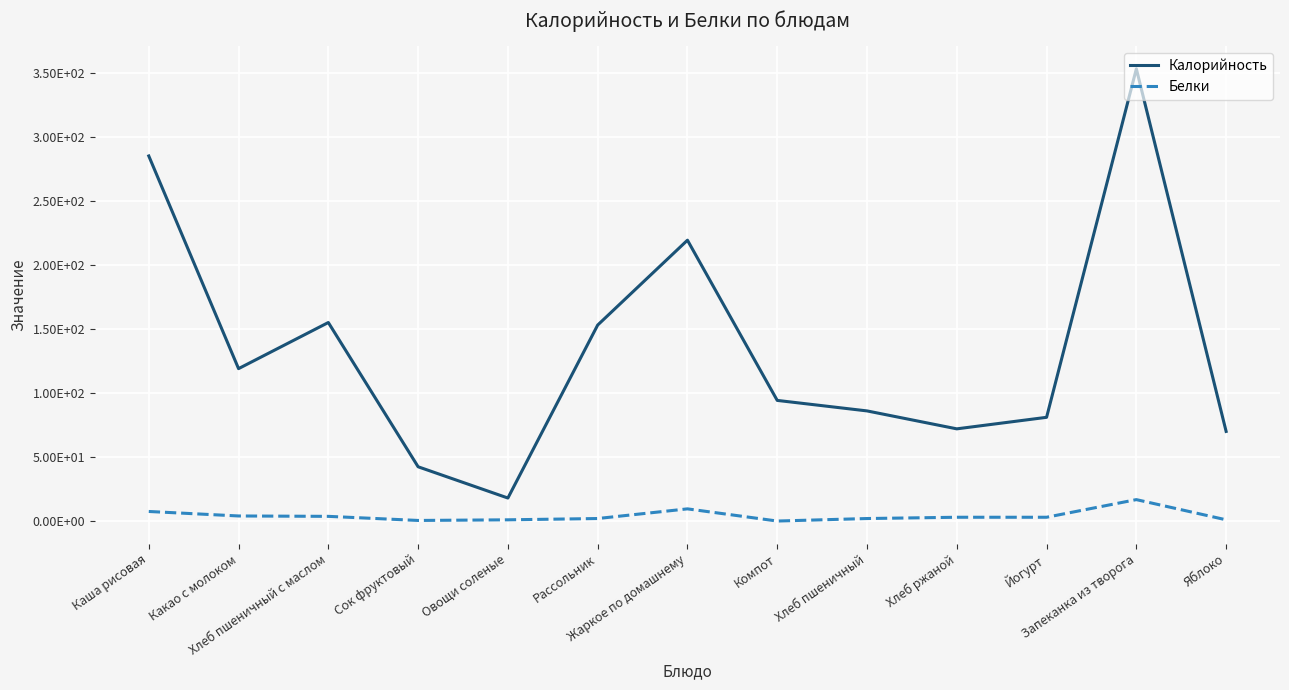

Is the value of Белки at Компот greater than the value of Калорийность at Хлеб пшеничный?

No